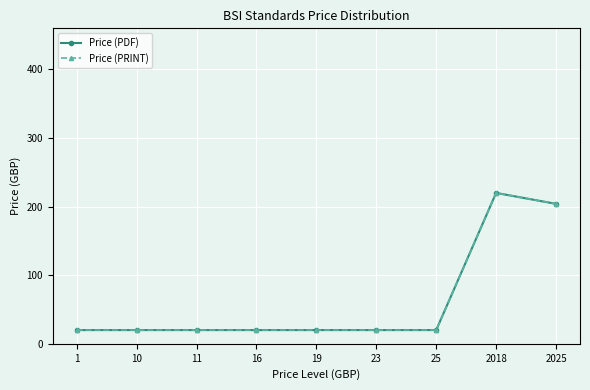

True or false: Price (PDF) and Price (PRINT) cross at least once.

False